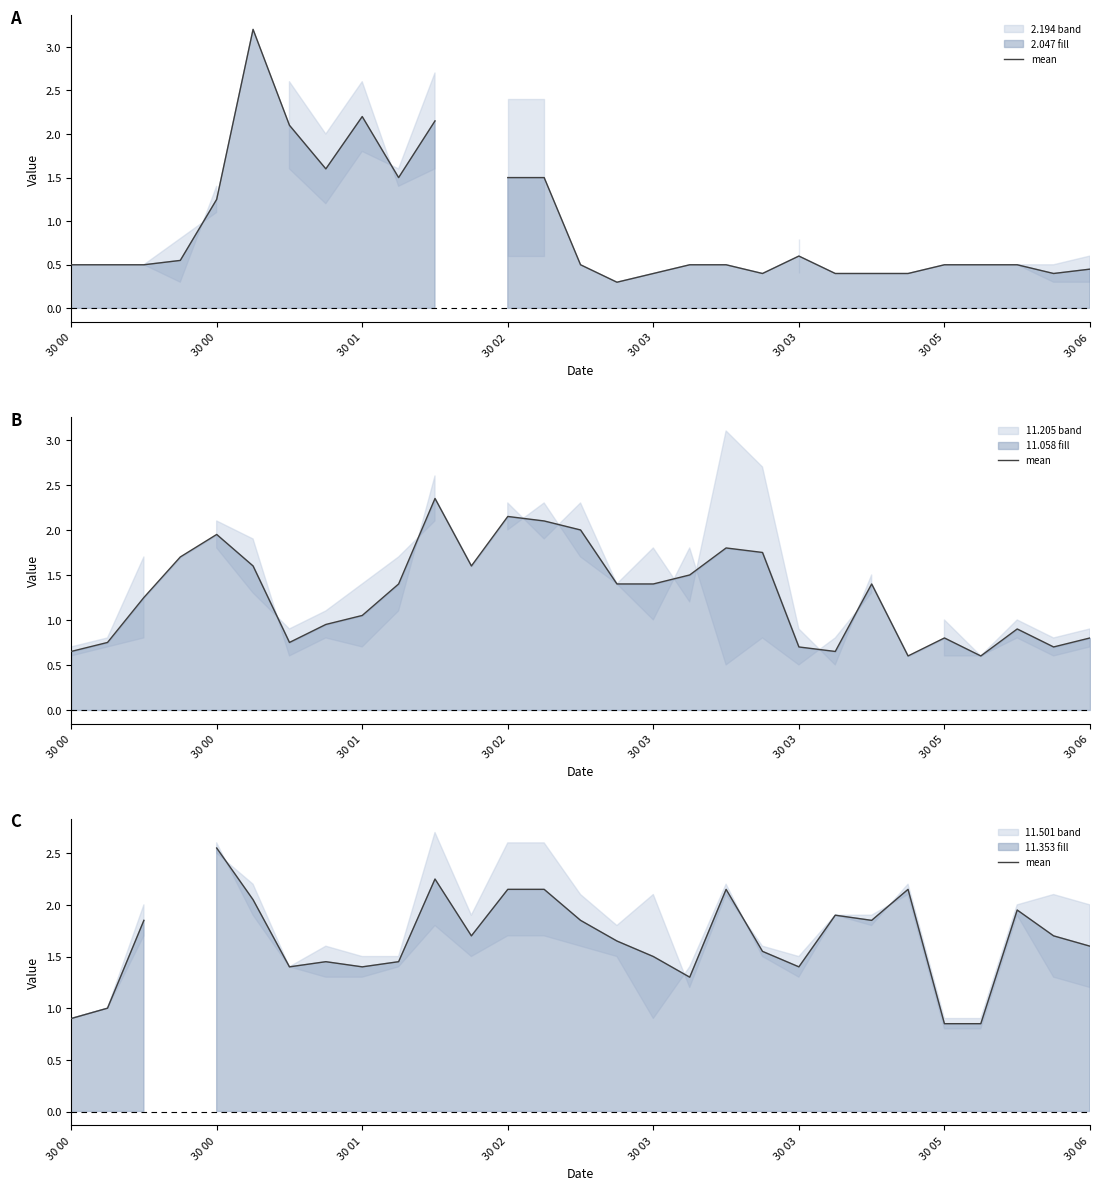

How many data points does each series have?

29